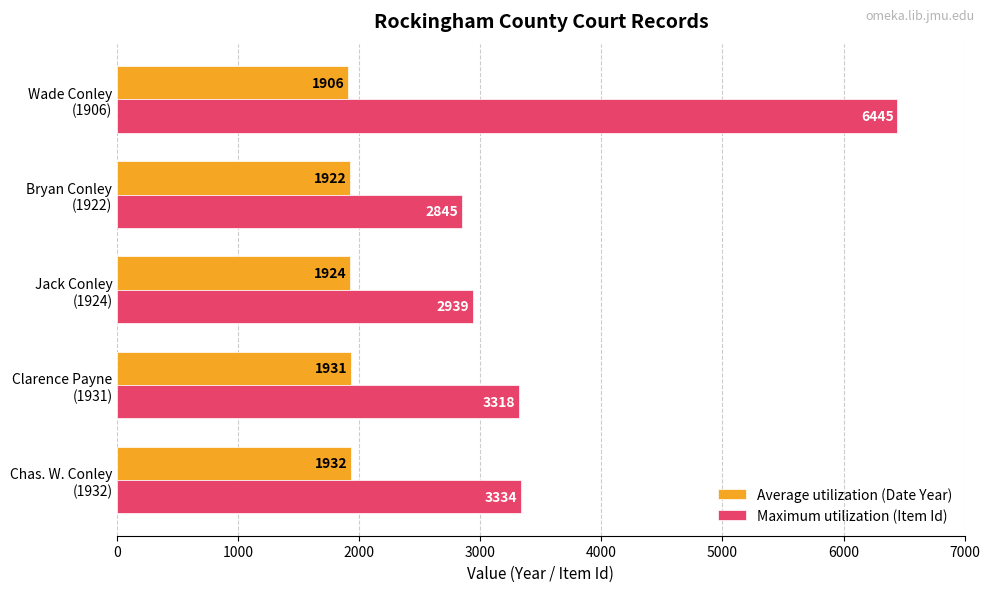

What is the smallest value displayed?

1906